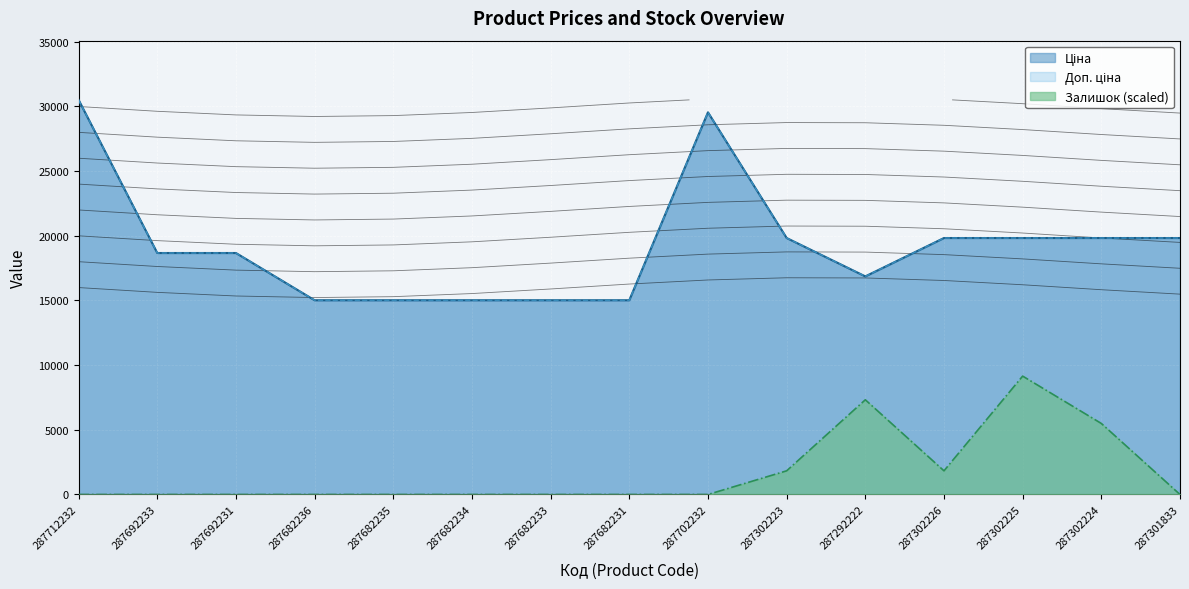

At which category does Ціна reach its first local peak?

287702232